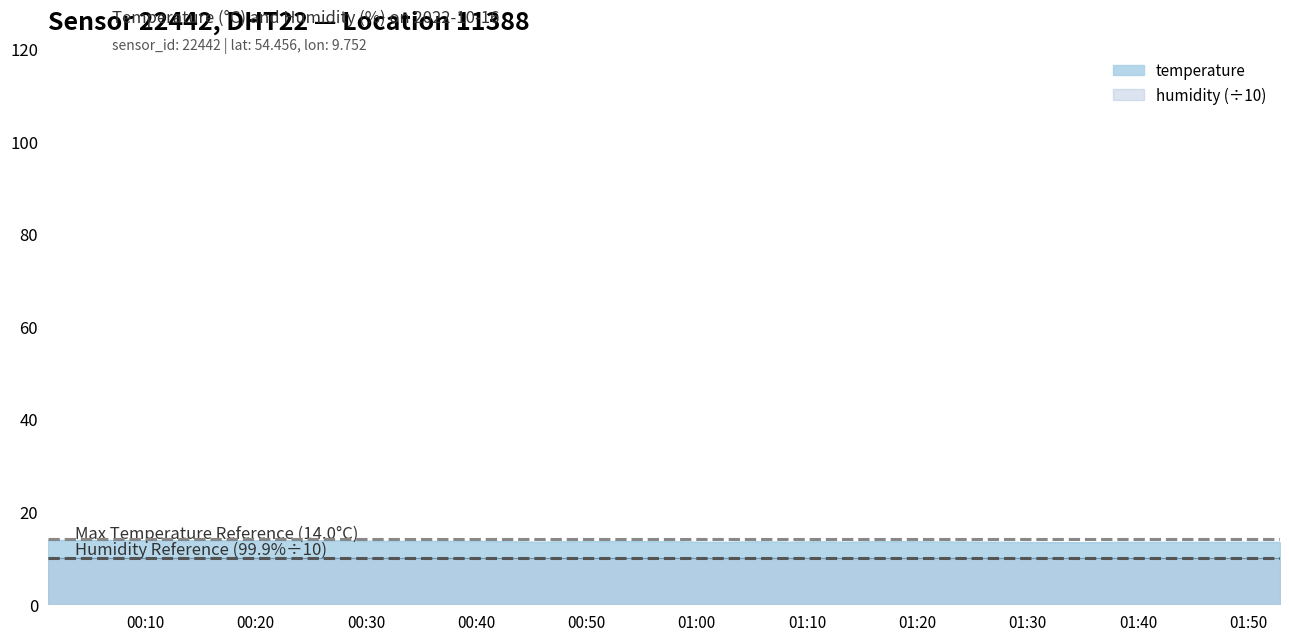

What is the sum of all values?

542.0